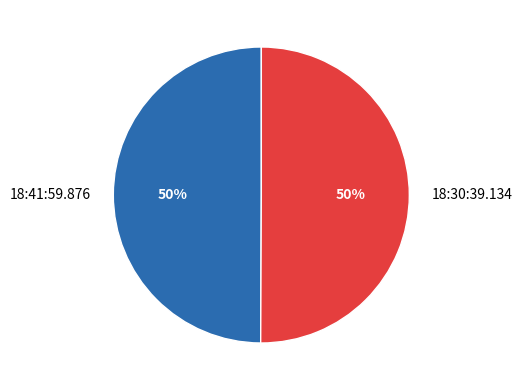

To the nearest percent, what portion does 18:41:59.876 represent?

50%